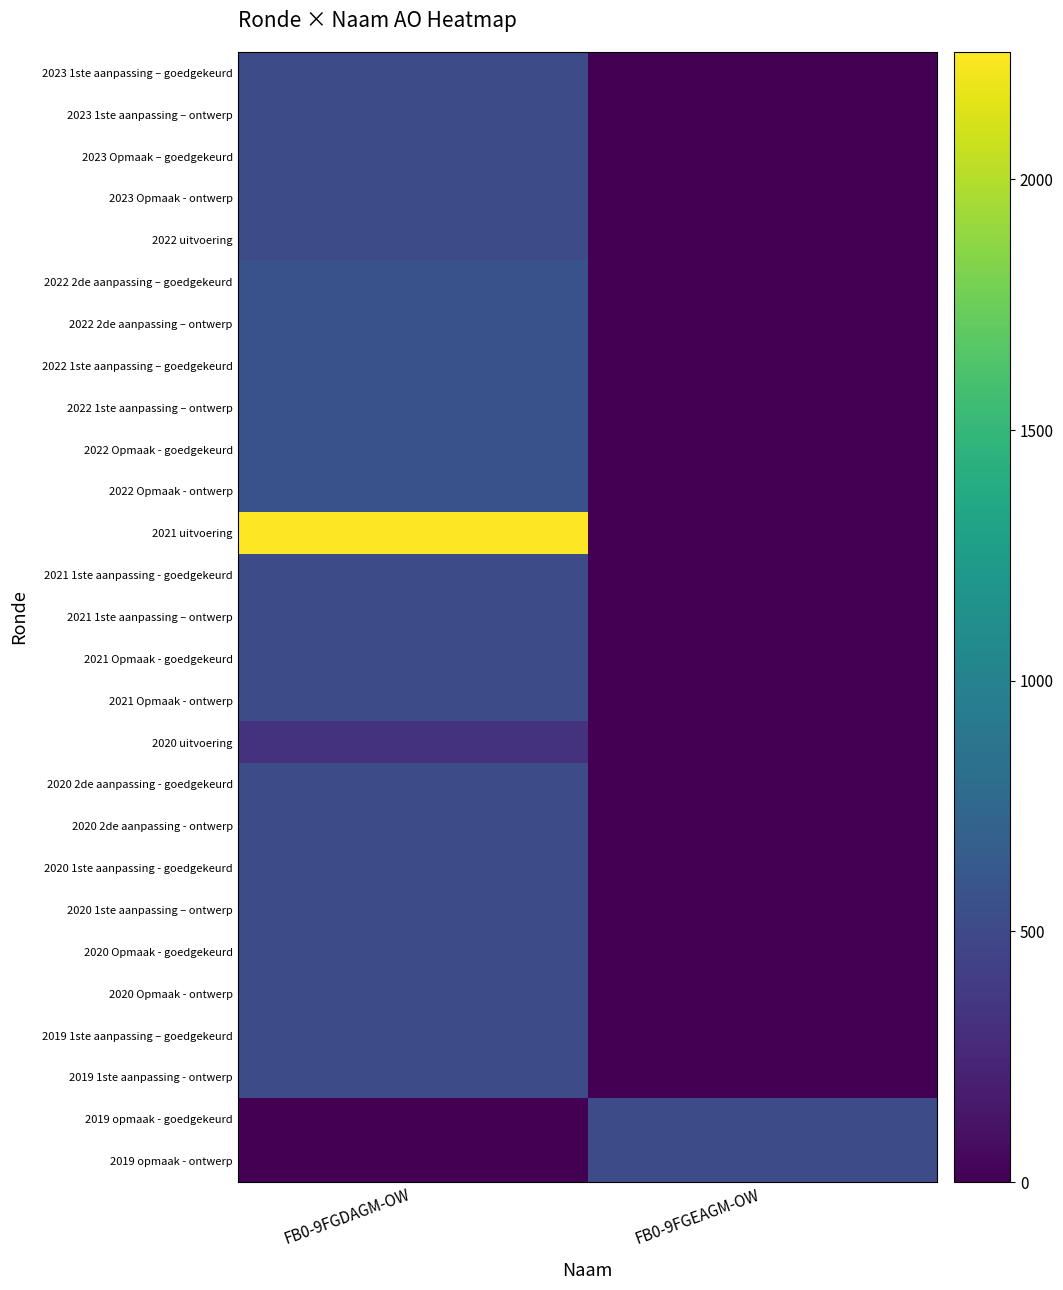

Which series changed the most between FB0-9FGDAGM-OW and FB0-9FGEAGM-OW?

2021 uitvoering